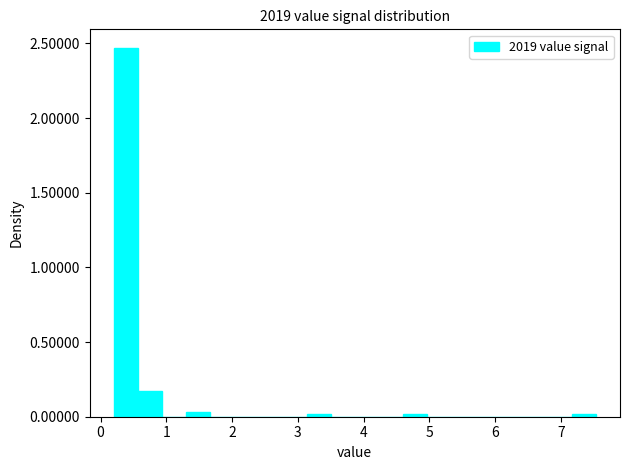

Read against the x-axis, roughly where is the centre of the tallest bar?

0.4